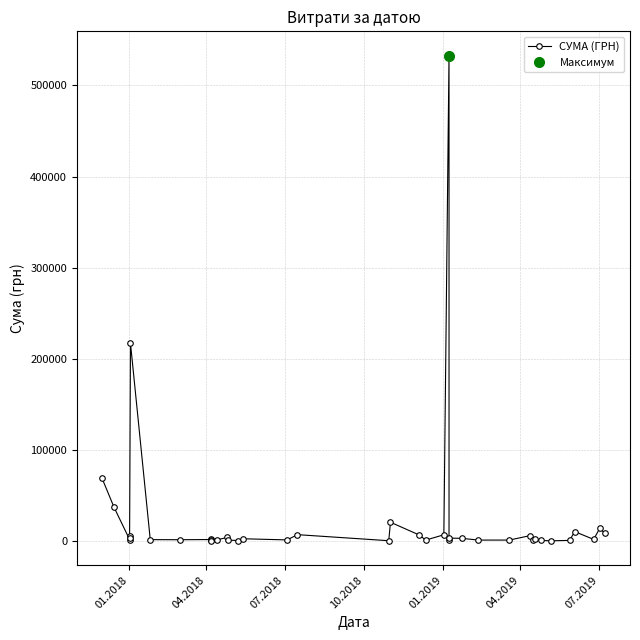

What is the difference between the maximum and minimum values?

532657.7